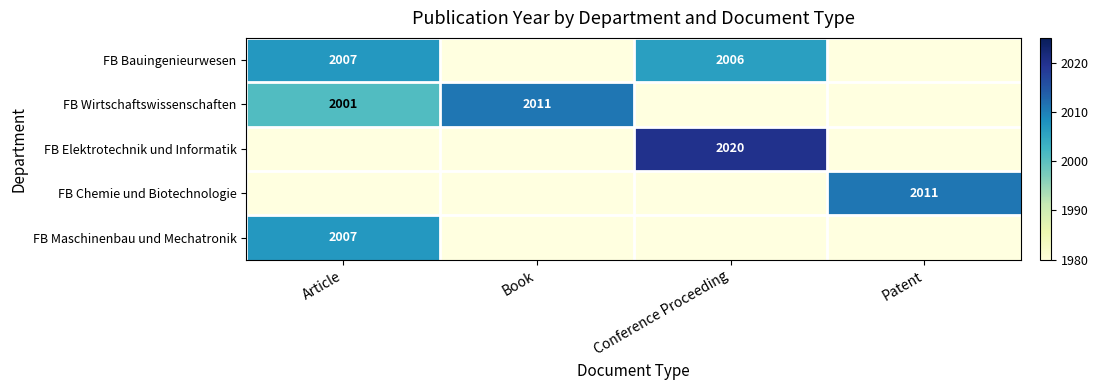

Is it true that FB Chemie und Biotechnologie equals 1089 at Patent?

False